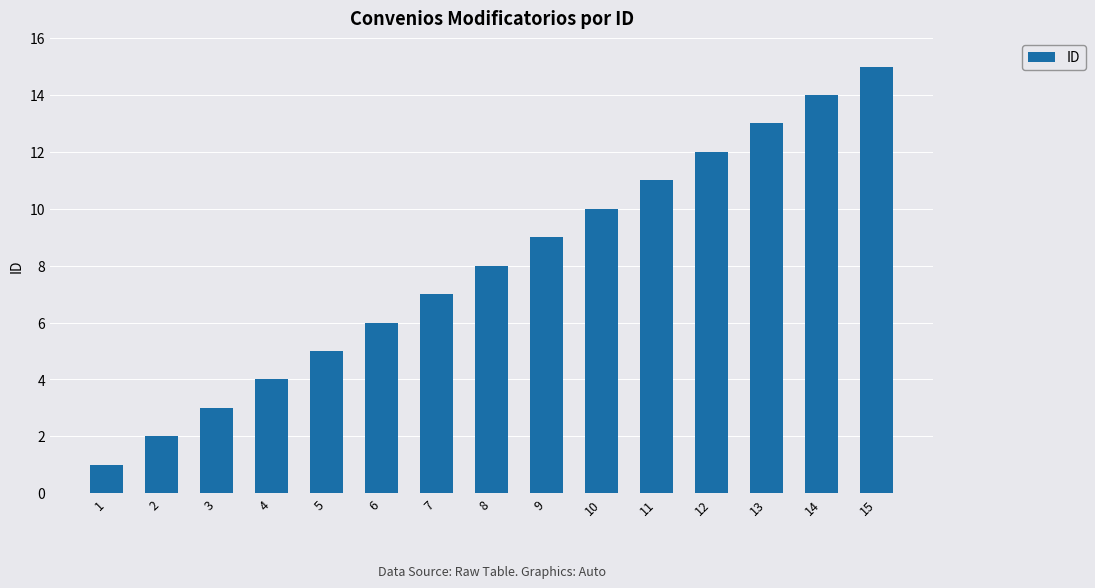

Rank the categories by value from highest to lowest.

15, 14, 13, 12, 11, 10, 9, 8, 7, 6, 5, 4, 3, 2, 1